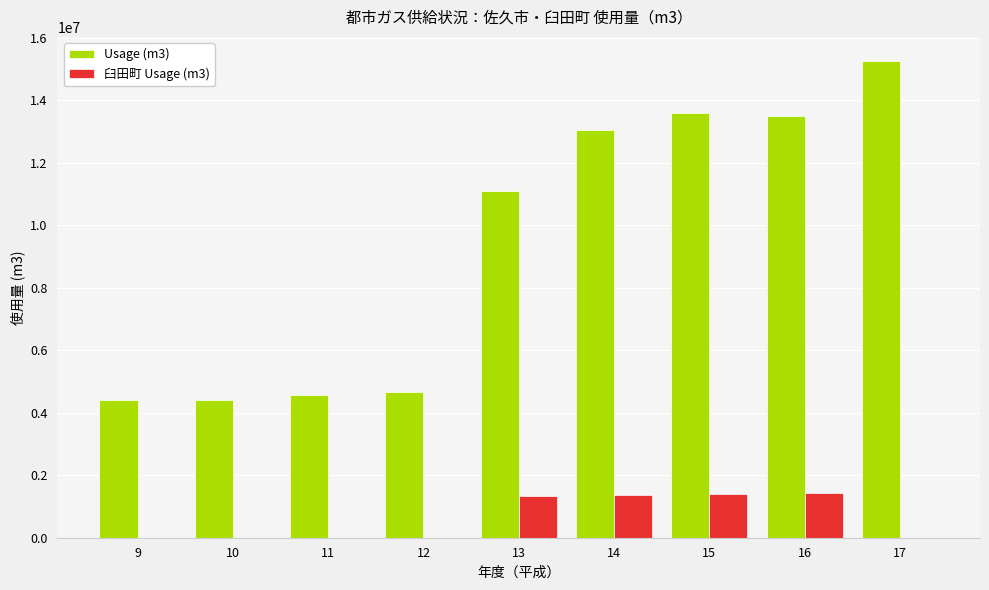

Which series has the largest total across all categories?

Usage (m3)